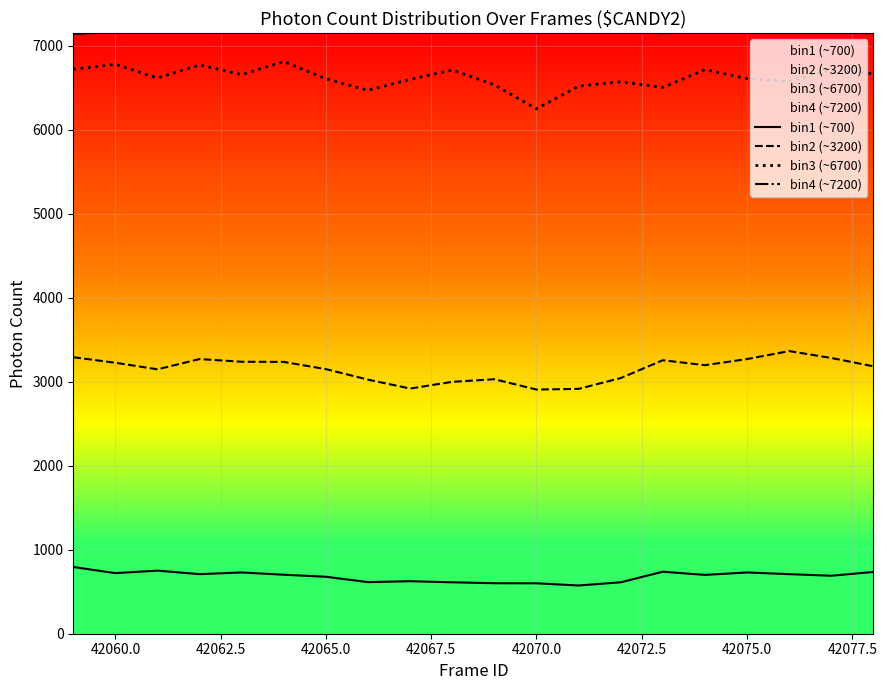

The bin1 (~700) series shows 729 at 42075.0. True or false?

True